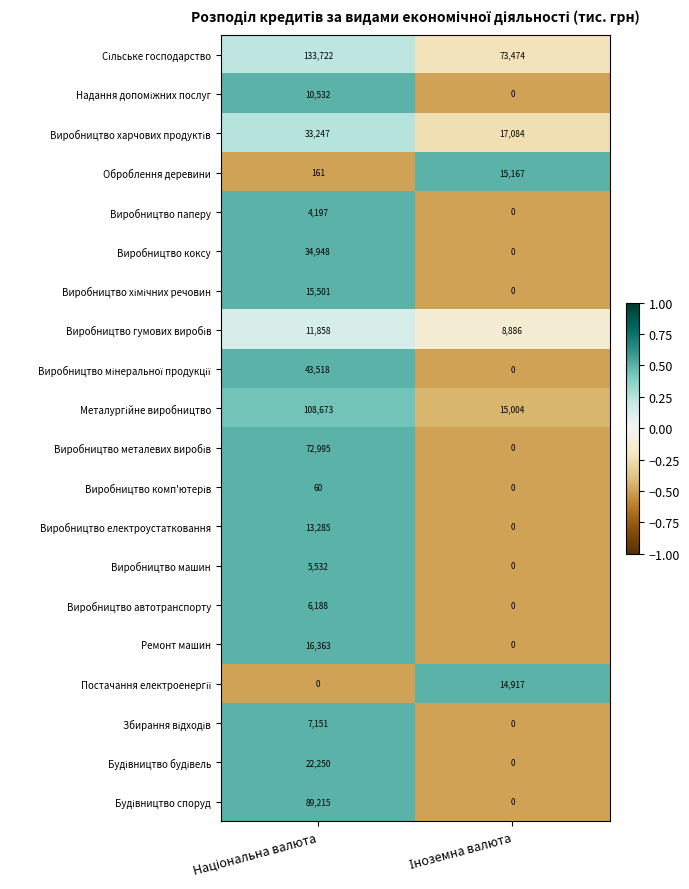

What is the difference between the maximum and minimum values in the Виробництво паперу series?

4197